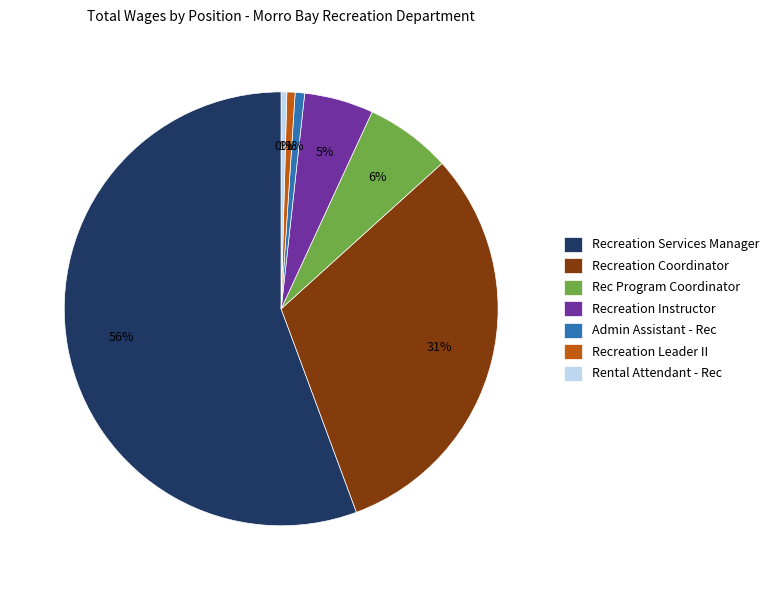

What percentage is the Recreation Services Manager slice, to the nearest percent?

56%